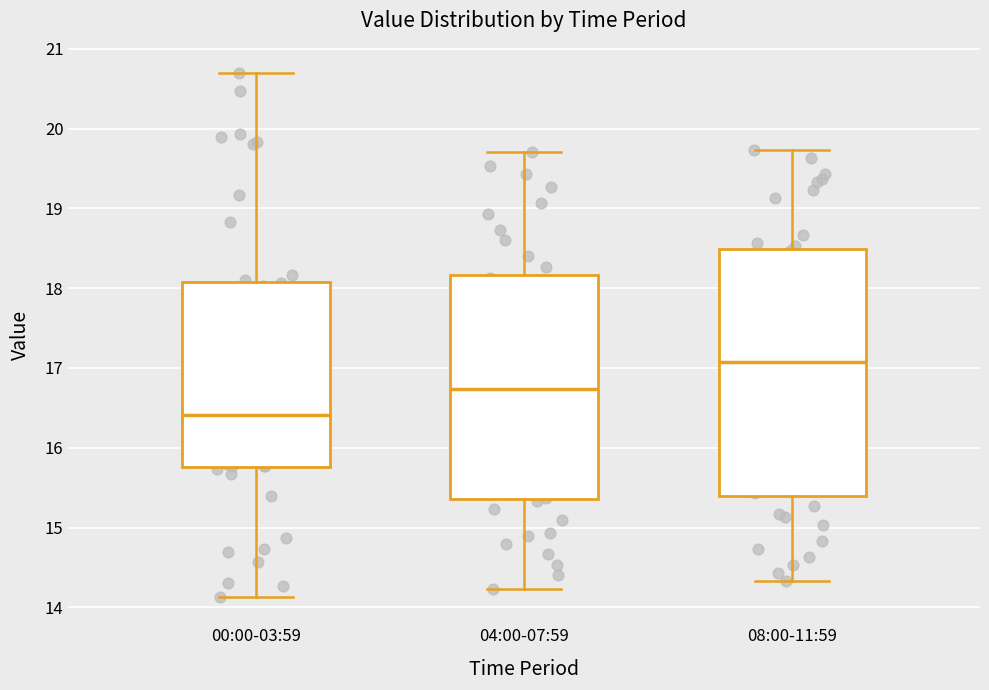

Reading left to right, transcribe this box plot: for each box, give where its median line is, the range the box spans, and where its two whiskers end, as read against the y-axis. The values are not printed on the chart, so give them approximately, as read against the axis.

00:00-03:59: median 16.4, box 15.8 to 18.1, whiskers 14.1 to 20.7
04:00-07:59: median 16.7, box 15.4 to 18.2, whiskers 14.2 to 19.7
08:00-11:59: median 17.1, box 15.4 to 18.5, whiskers 14.3 to 19.7